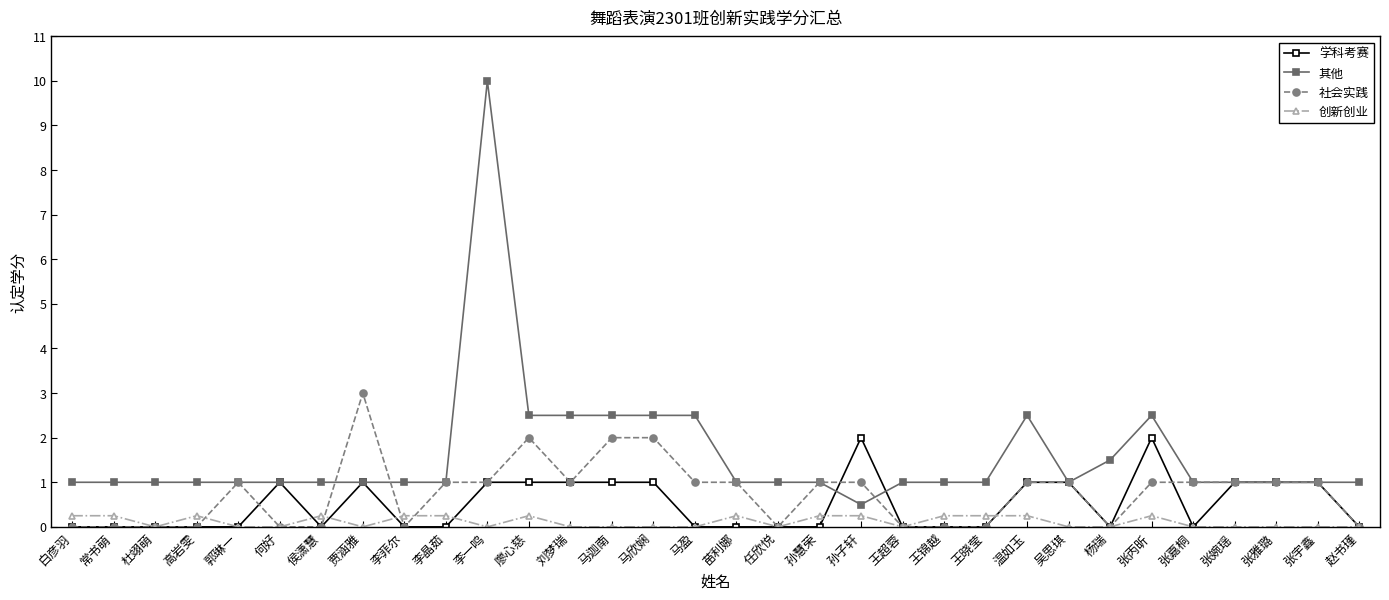

How many series are shown in this chart?

4